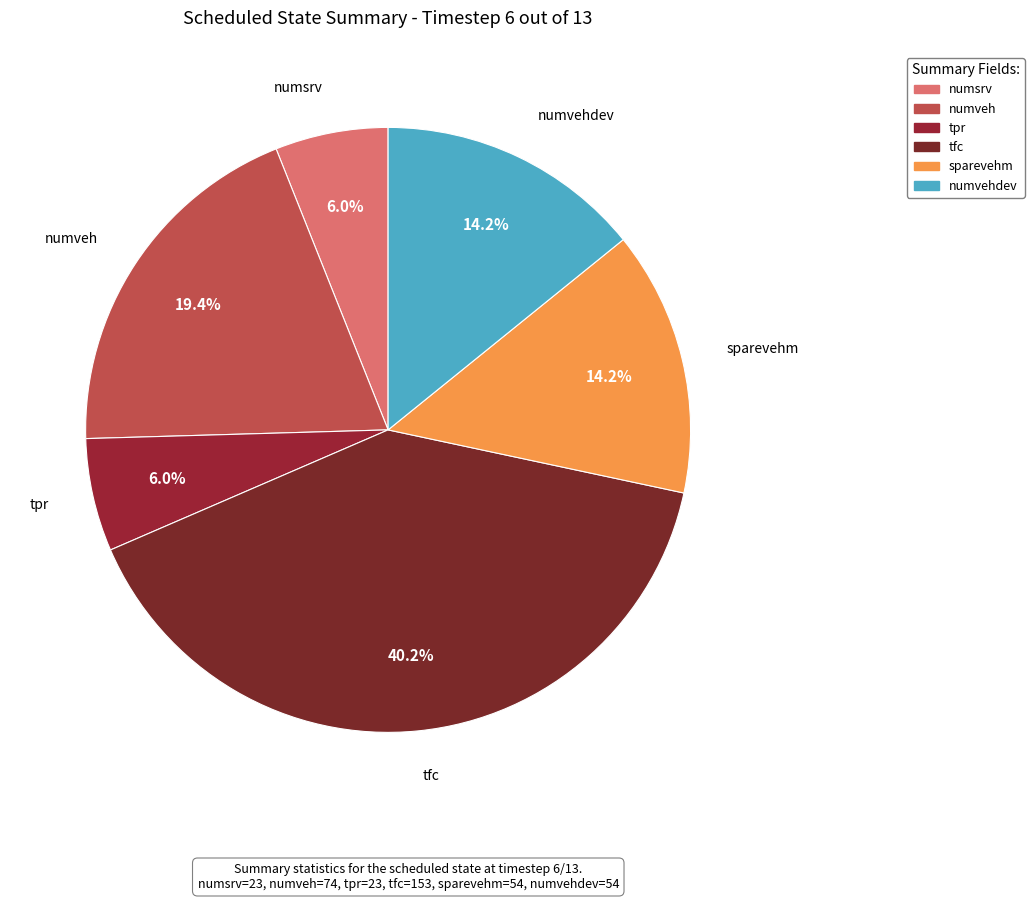

Is there any slice that represents more than half of the pie?

No